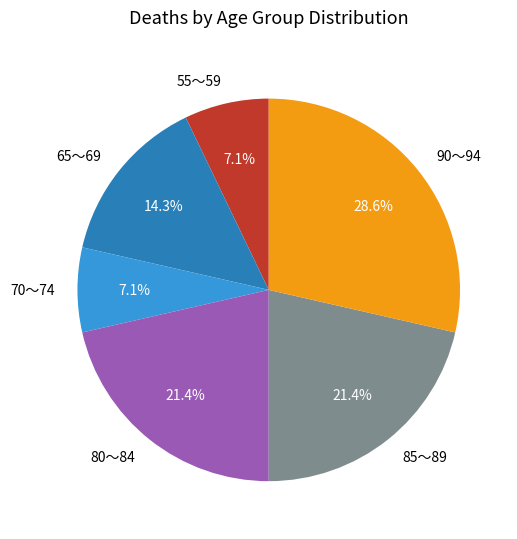

How many segments does this pie chart have?

6